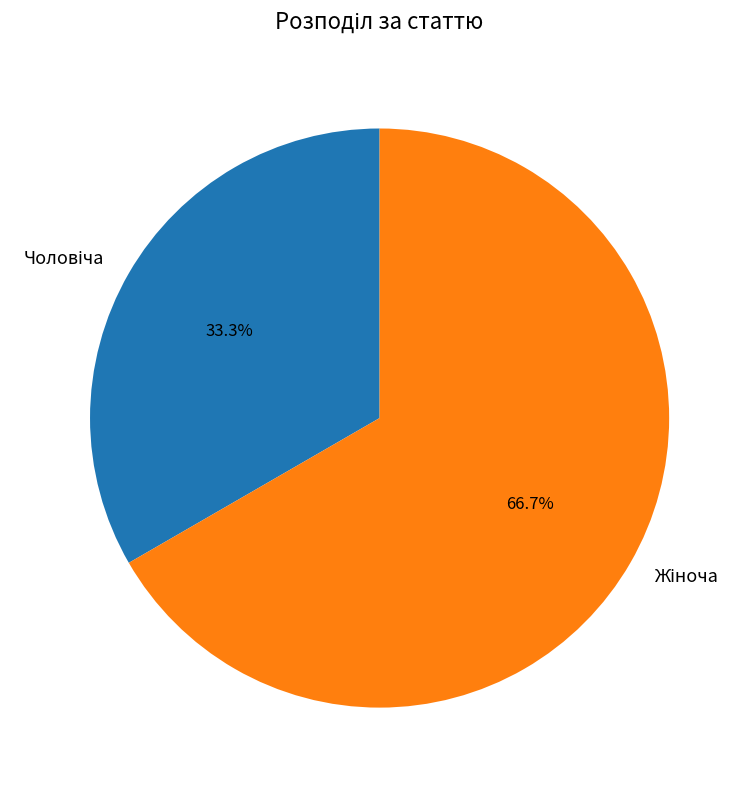

Is there any slice that represents more than half of the pie?

Yes